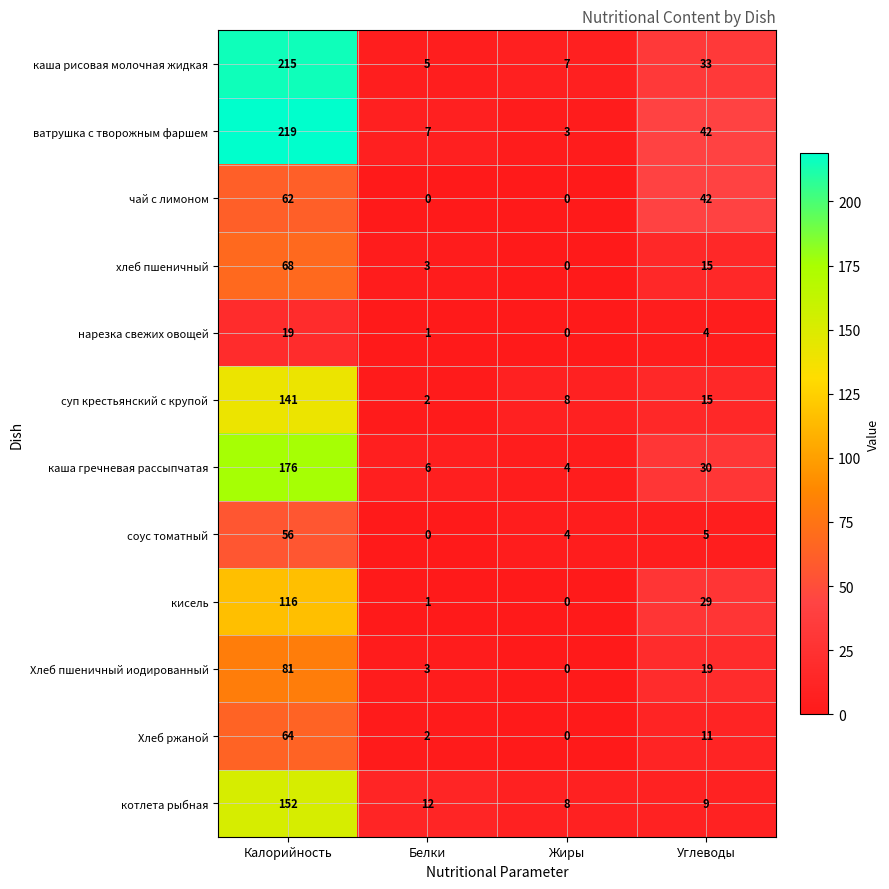

What is the approximate value of ватрушка с творожным фаршем at Углеводы?

42